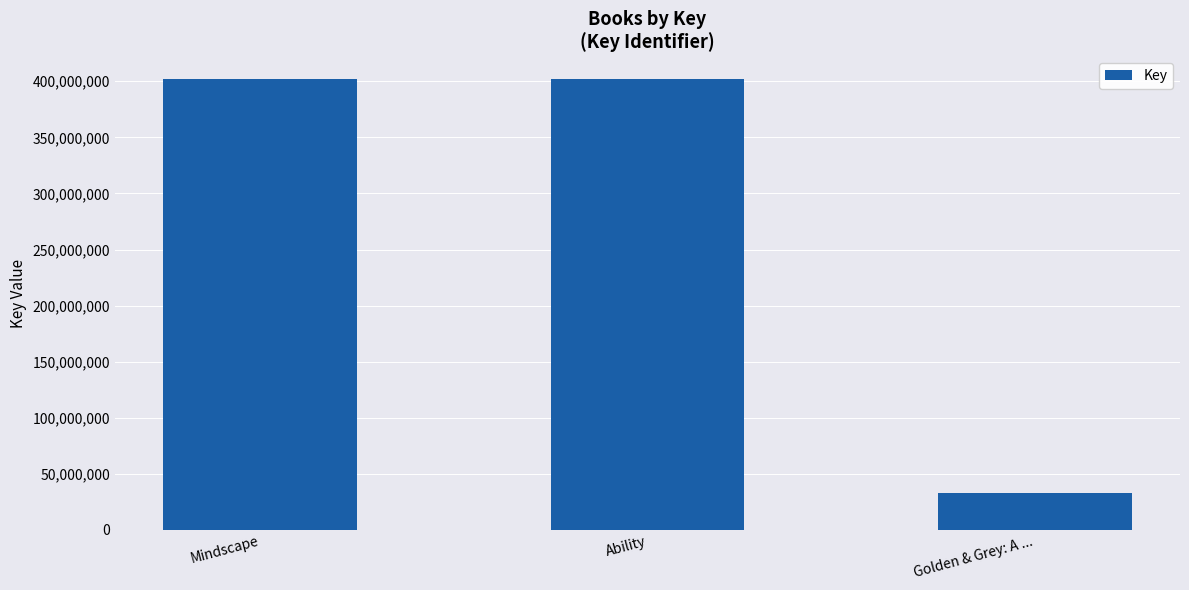

What is the label of the 2nd bar from the right?

Ability